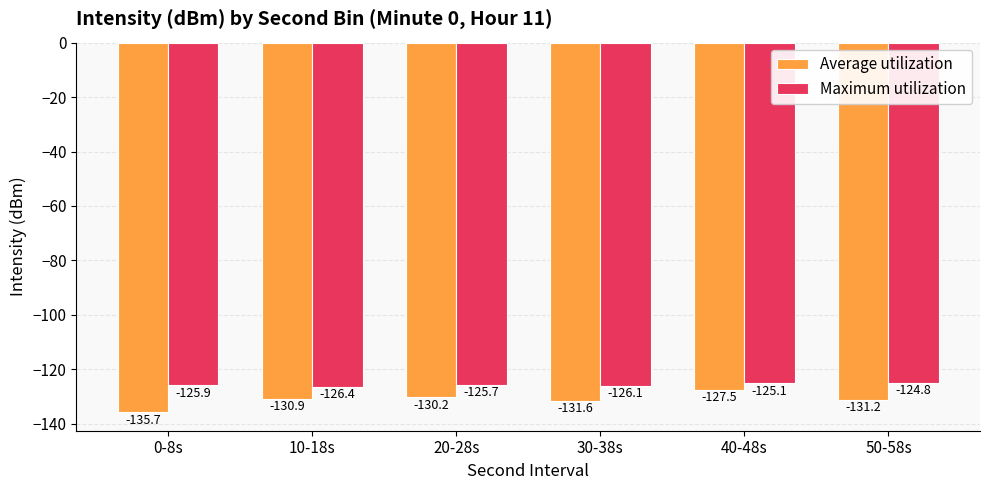

Reading left to right, extract all data points from this chart.

Average utilization: 0-8s=-135.7	10-18s=-130.9	20-28s=-130.2	30-38s=-131.6	40-48s=-127.5	50-58s=-131.2
Maximum utilization: 0-8s=-125.9	10-18s=-126.4	20-28s=-125.7	30-38s=-126.1	40-48s=-125.1	50-58s=-124.8